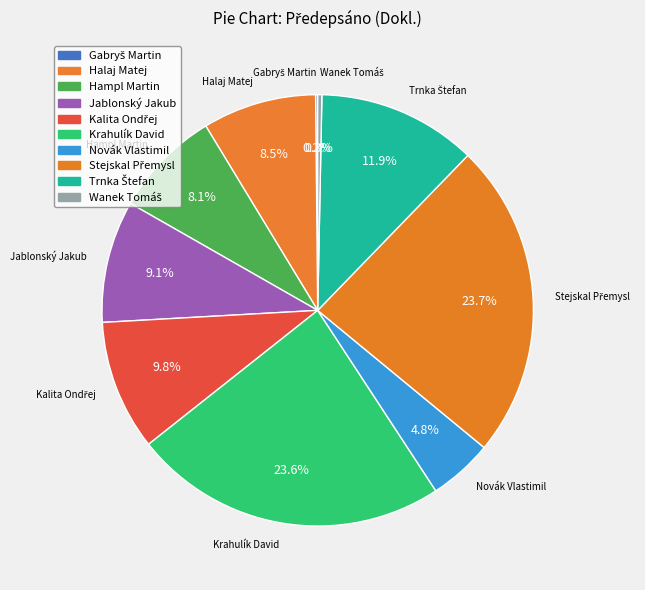

What percentage is NOT represented by Jablonský Jakub?

90.9%